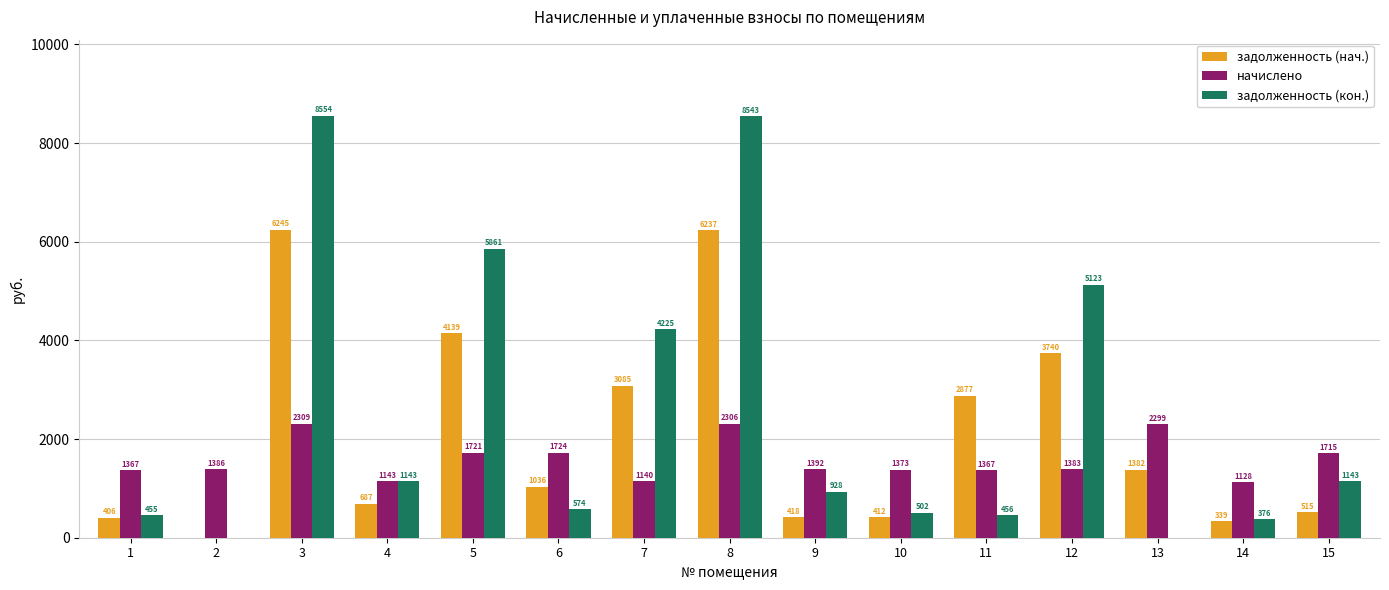

What are all the series names shown in the legend?

задолженность (нач.), начислено, задолженность (кон.)